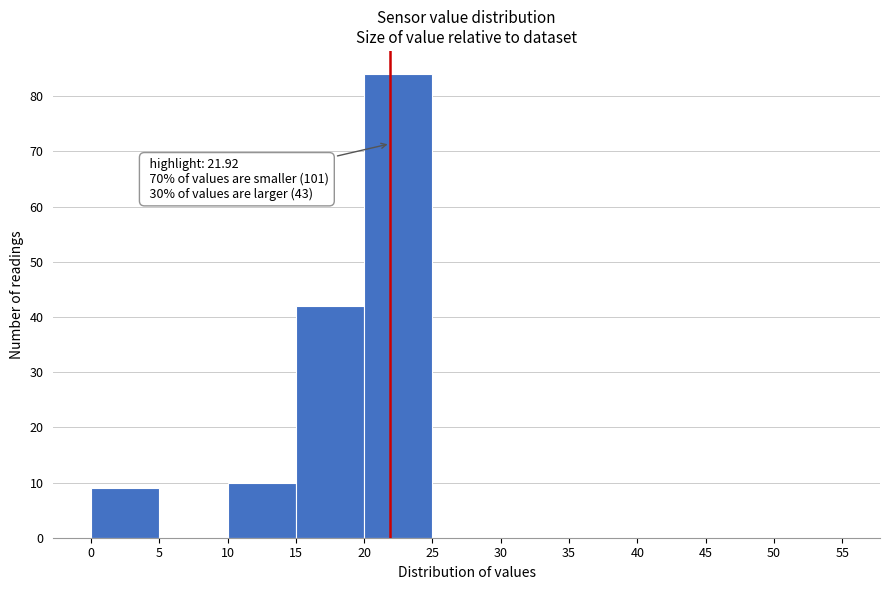

Which range on the x-axis has the tallest bar?

20 to 25